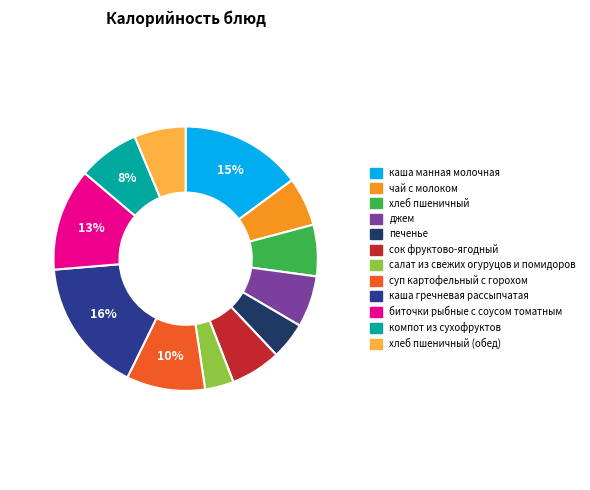

How many slices are in this pie chart?

12